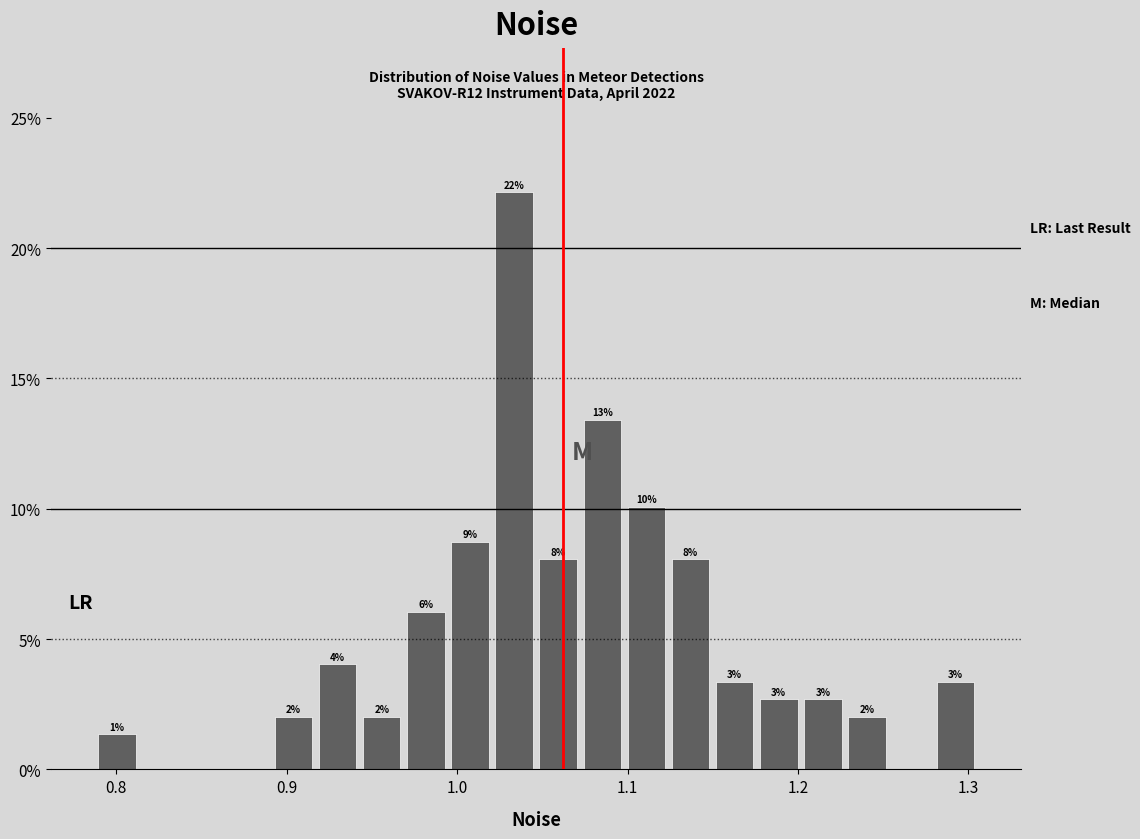

Around what value on the x-axis is the tallest bar? Give the approximate position of its centre, as read against the axis.

1.03